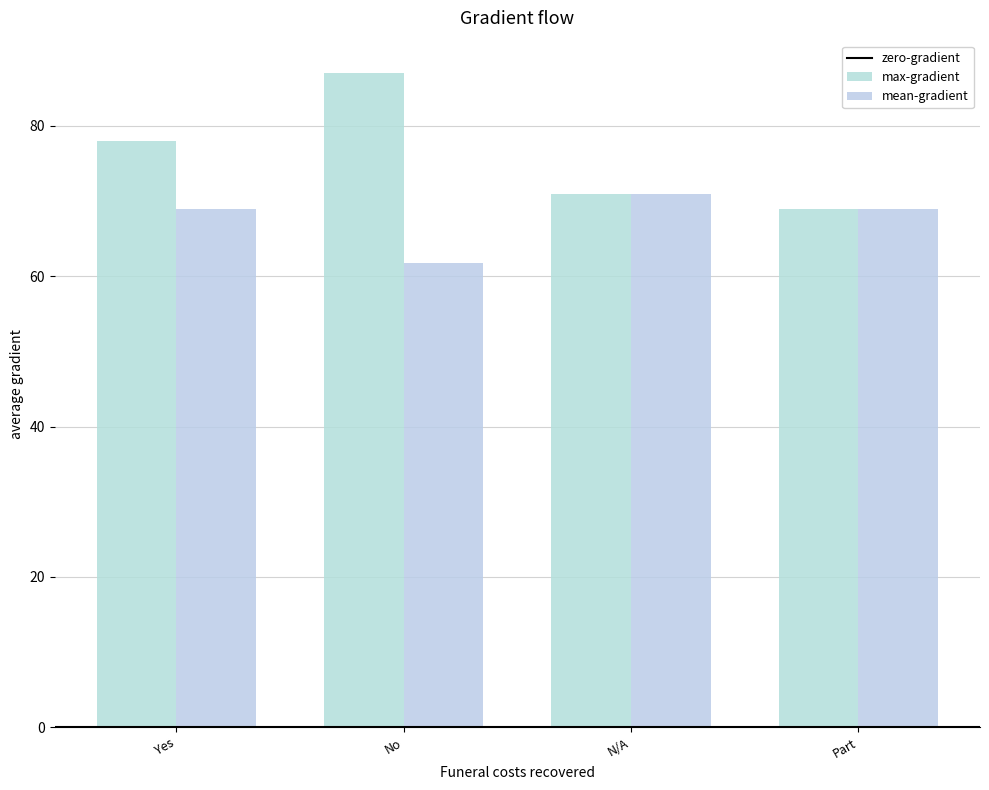

How many series are shown in this chart?

2